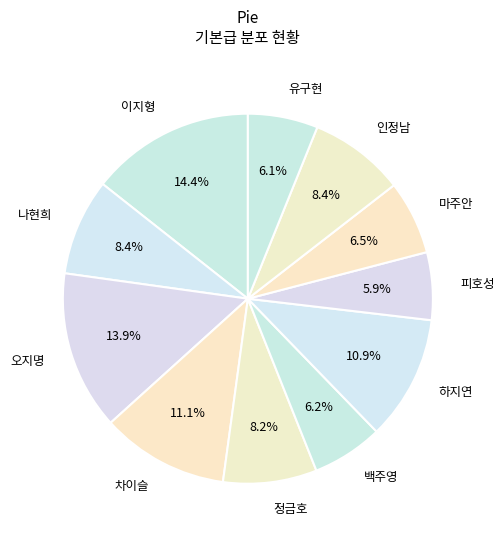

How many slices are in this pie chart?

11